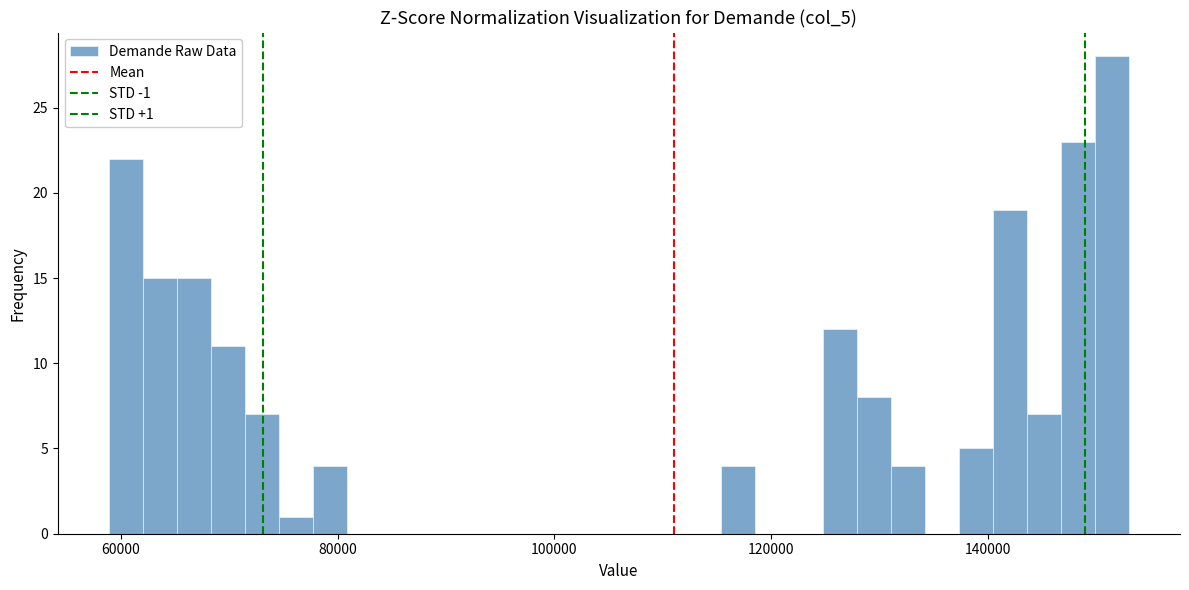

Around what value on the x-axis is the tallest bar? Give the approximate position of its centre, as read against the axis.

152000